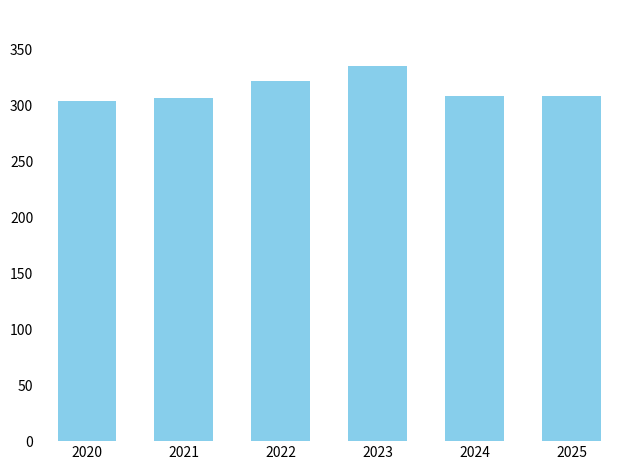

True or false: the data shows 308.5 at 2024.

True